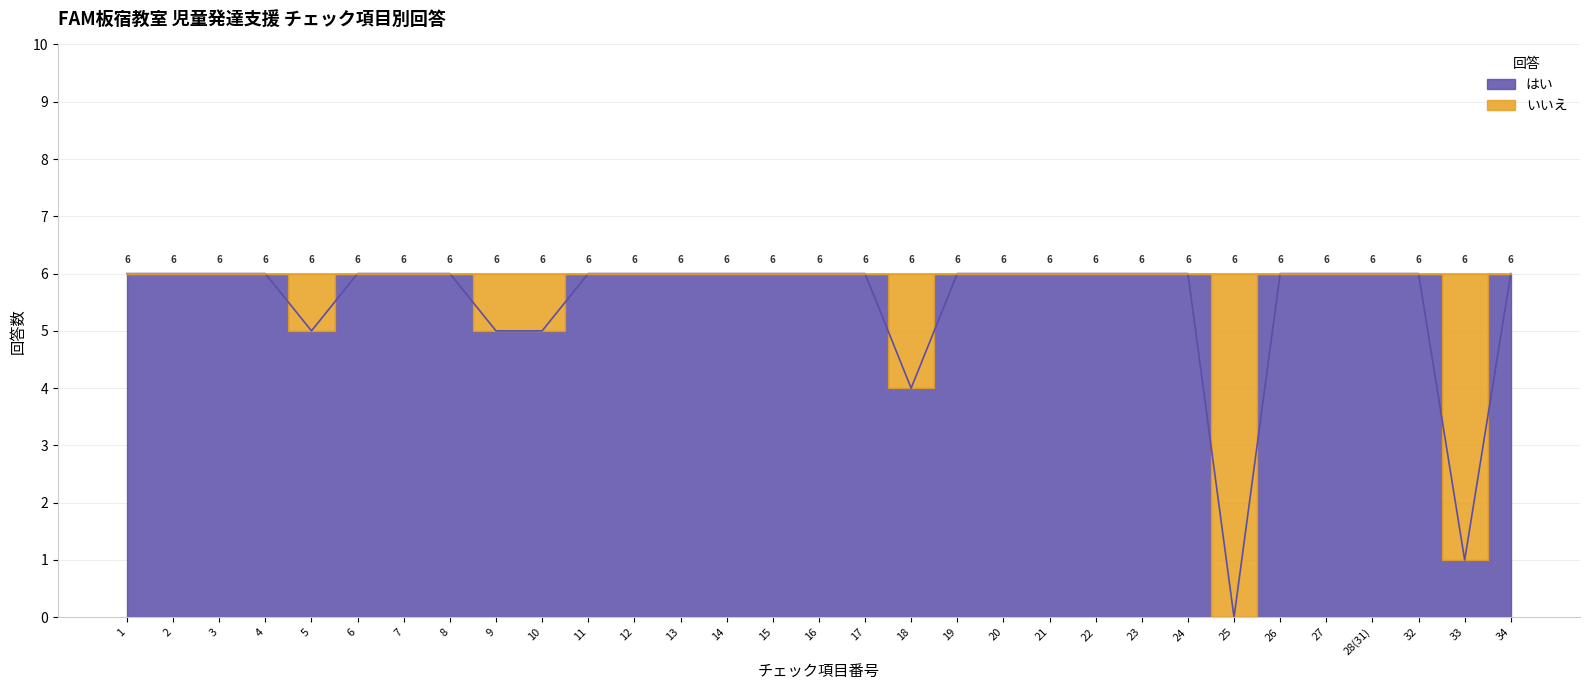

What value does the data have at 21?

6